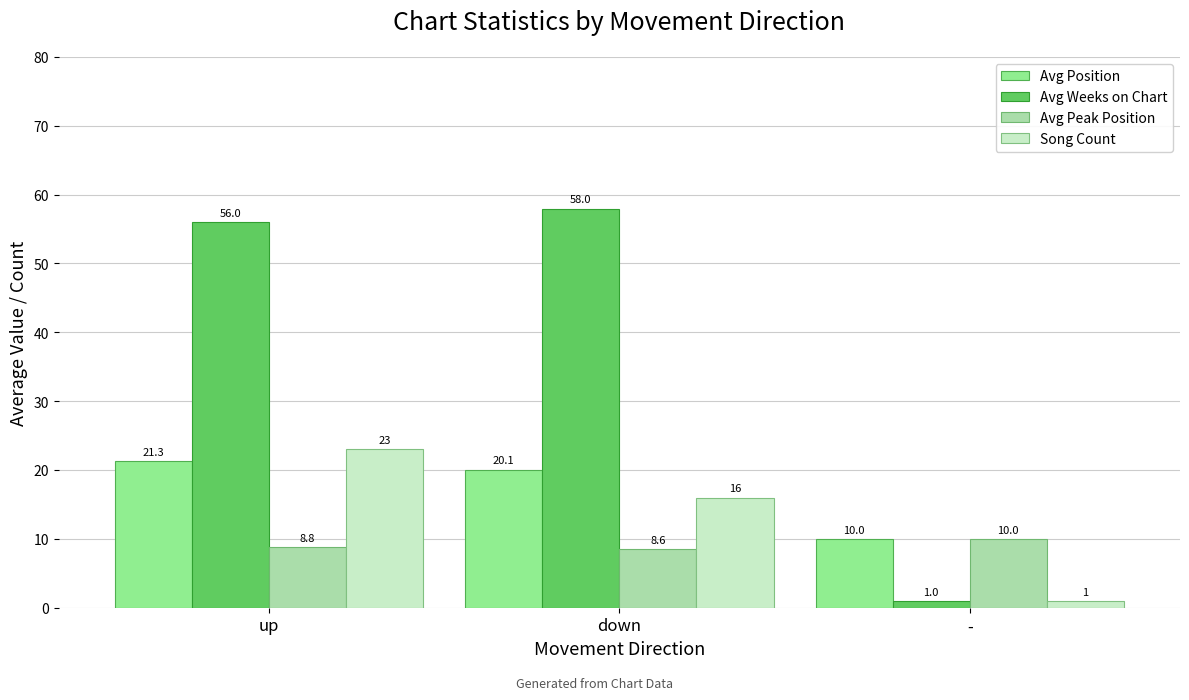

At which label does Avg Position reach its peak?

up